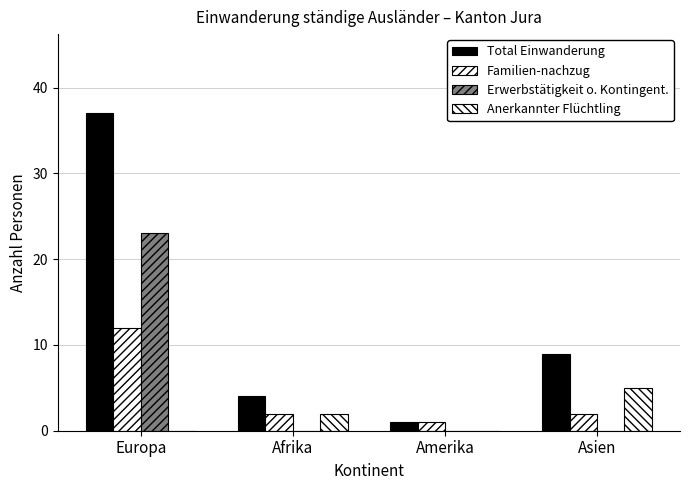

Which has a higher value, Amerika or Afrika?

Afrika